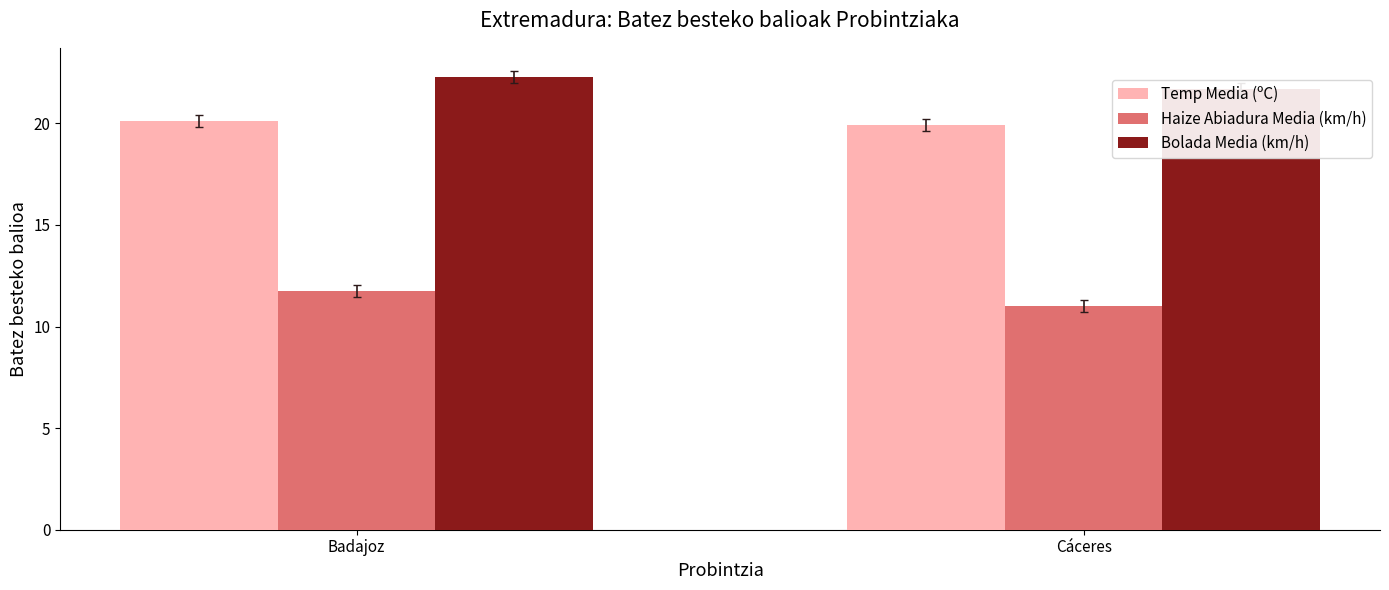

What is the total value across all series at Badajoz?

54.2